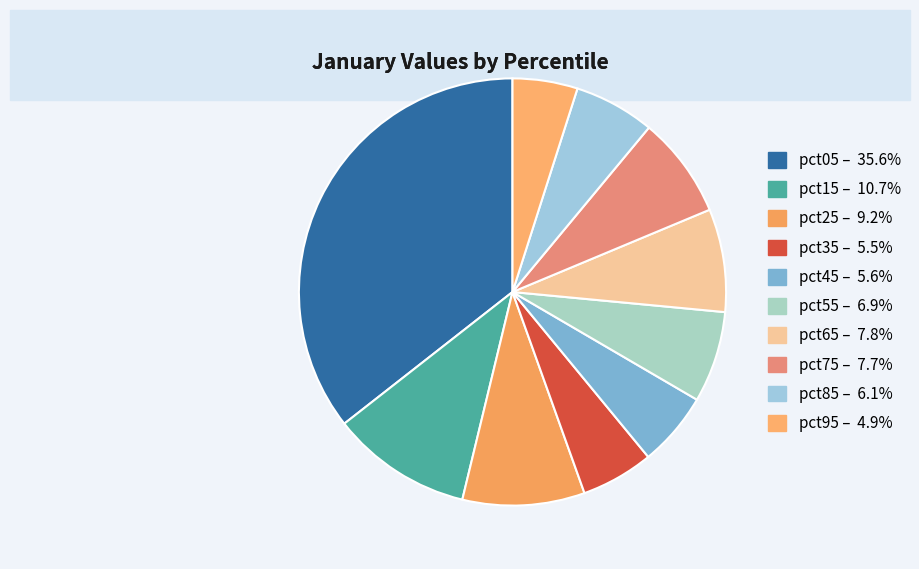

Is there a majority slice in this chart?

No